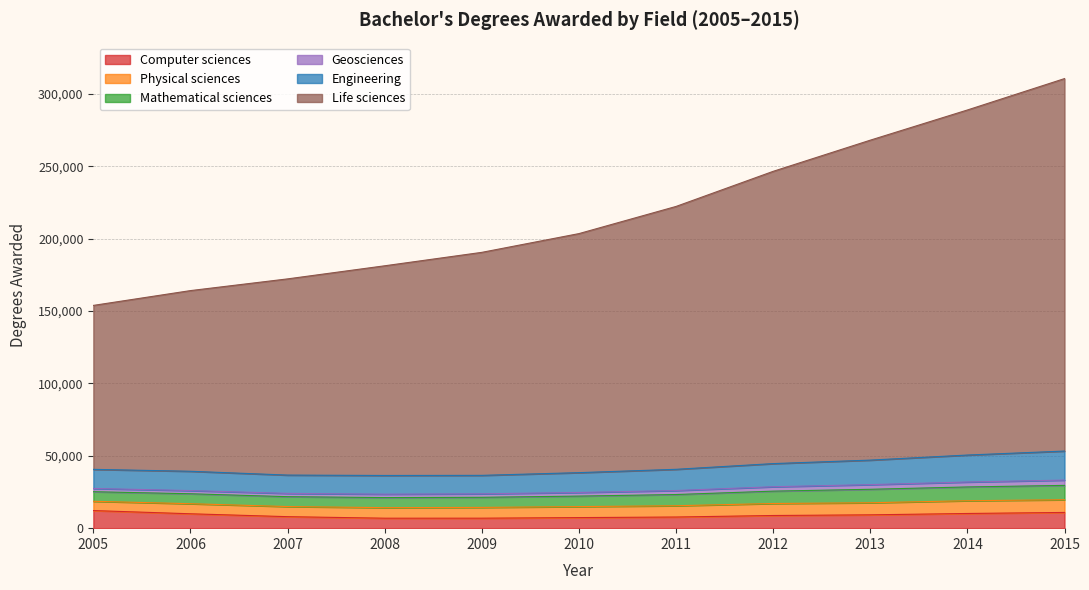

What is the maximum value for Computer sciences?

12159